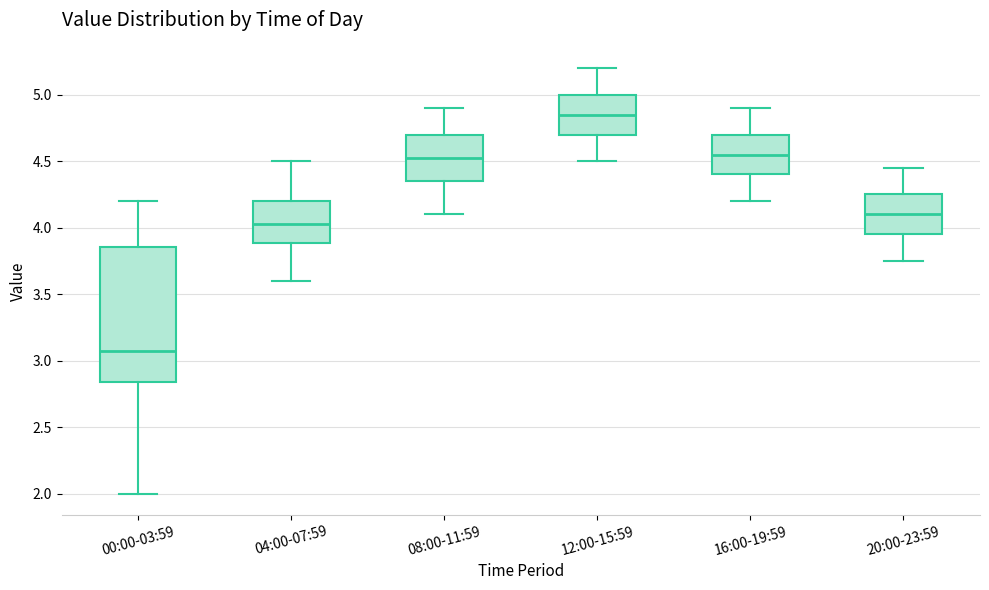

Reading left to right, read every box against the y-axis: the position of its median line, the range the box covers, and the ends of its whiskers. The values are not printed on the chart, so give them approximately, as read against the axis.

00:00-03:59: median 3.10, box 2.85 to 3.85, whiskers 2.00 to 4.20
04:00-07:59: median 4.05, box 3.90 to 4.20, whiskers 3.60 to 4.50
08:00-11:59: median 4.55, box 4.35 to 4.70, whiskers 4.10 to 4.90
12:00-15:59: median 4.85, box 4.70 to 5.00, whiskers 4.50 to 5.20
16:00-19:59: median 4.55, box 4.40 to 4.70, whiskers 4.20 to 4.90
20:00-23:59: median 4.10, box 3.95 to 4.25, whiskers 3.75 to 4.45